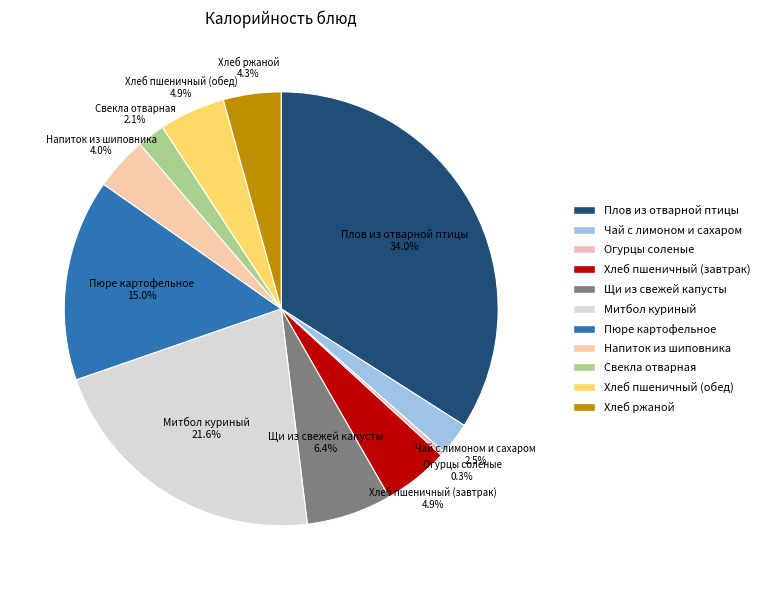

Is Хлеб пшеничный (завтрак) the majority of the pie?

No